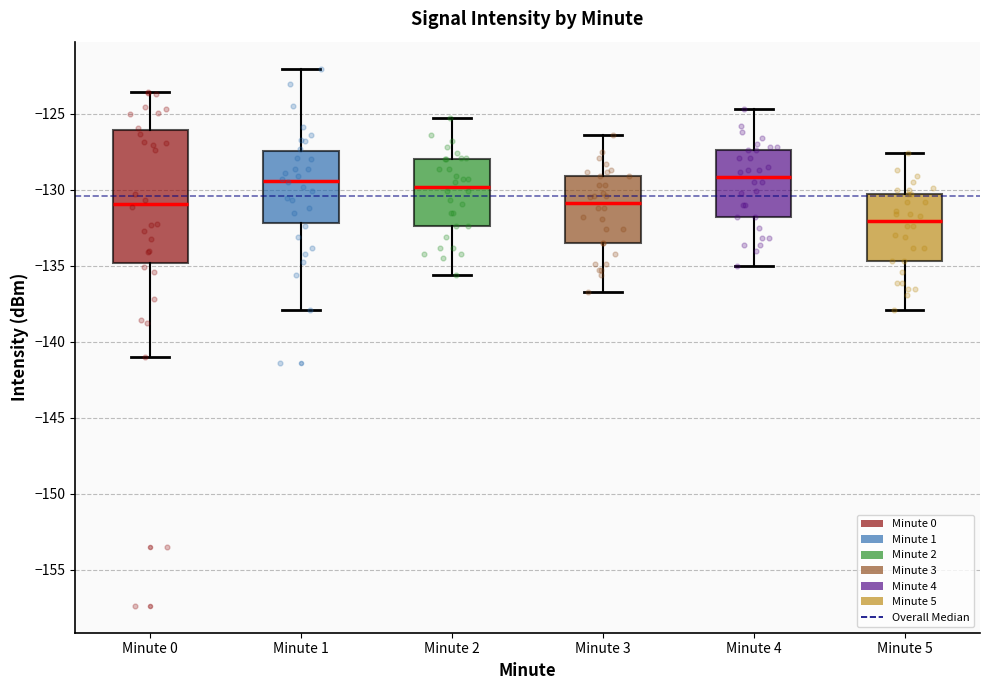

Where is the lower edge of the box for Minute 0 on the y-axis? The values are not printed on the chart, so give them approximately, as read against the axis.

-135.0